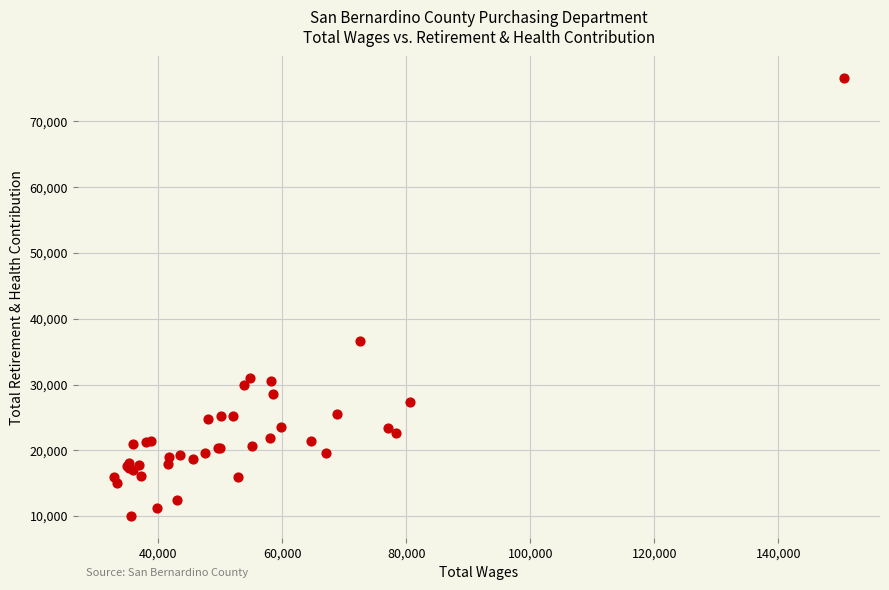

What Y value in the scatter plot is closest to 43292?

36661